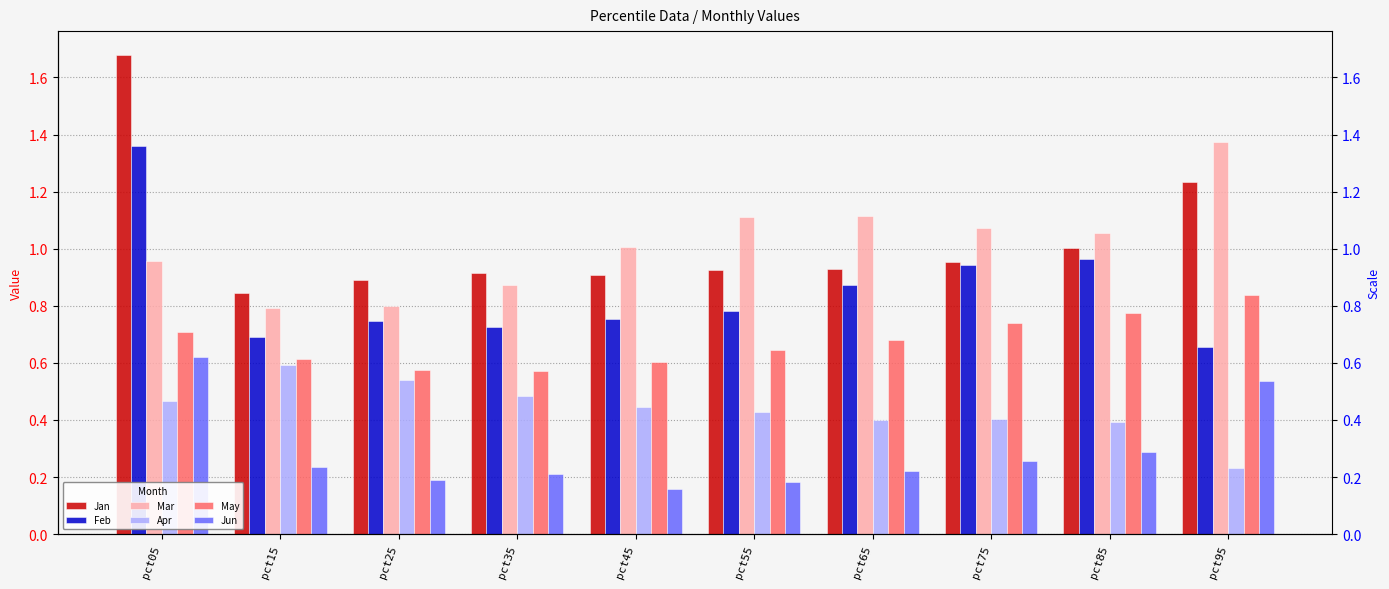

Which category has the highest value across all series?

pct05